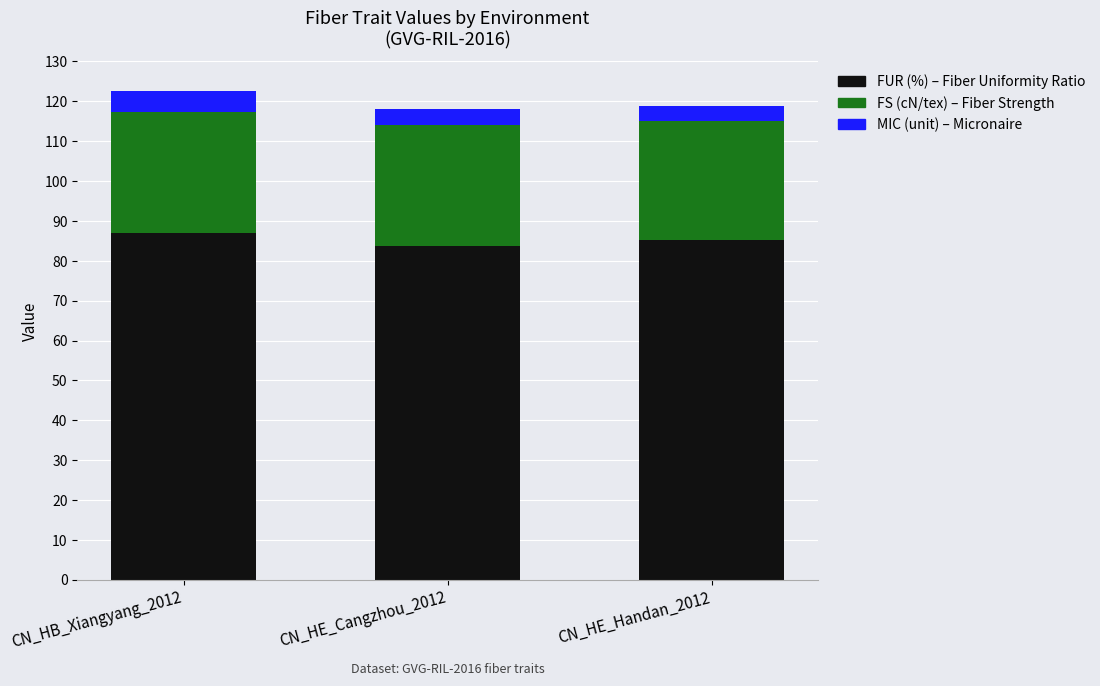

Does the chart contain any negative values?

No